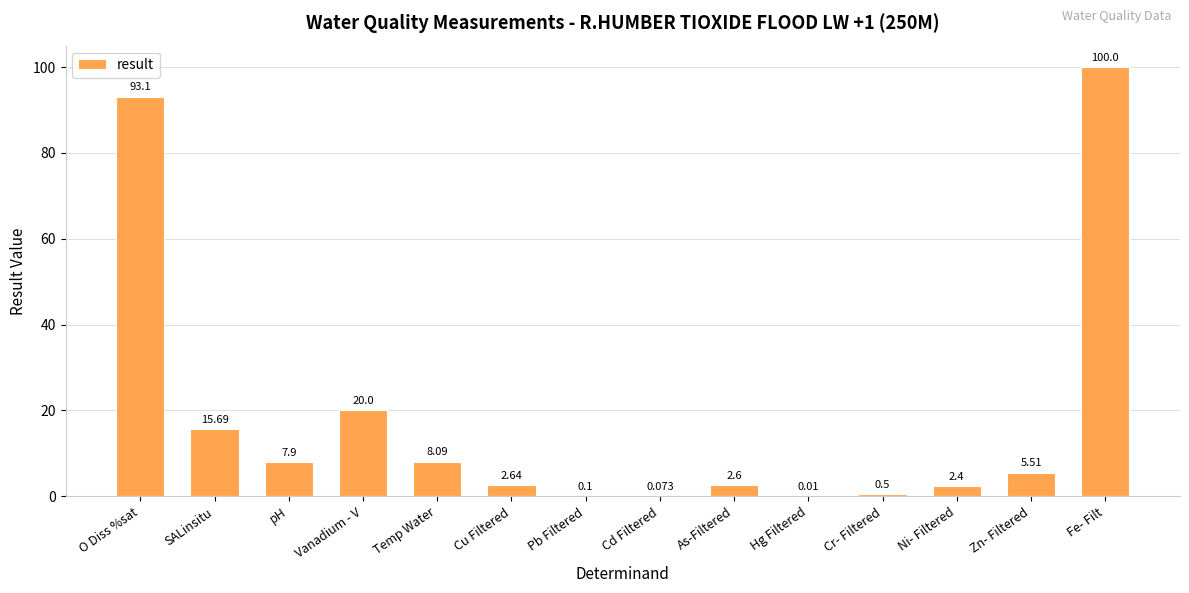

At which label is the value closest to 50?

Vanadium - V